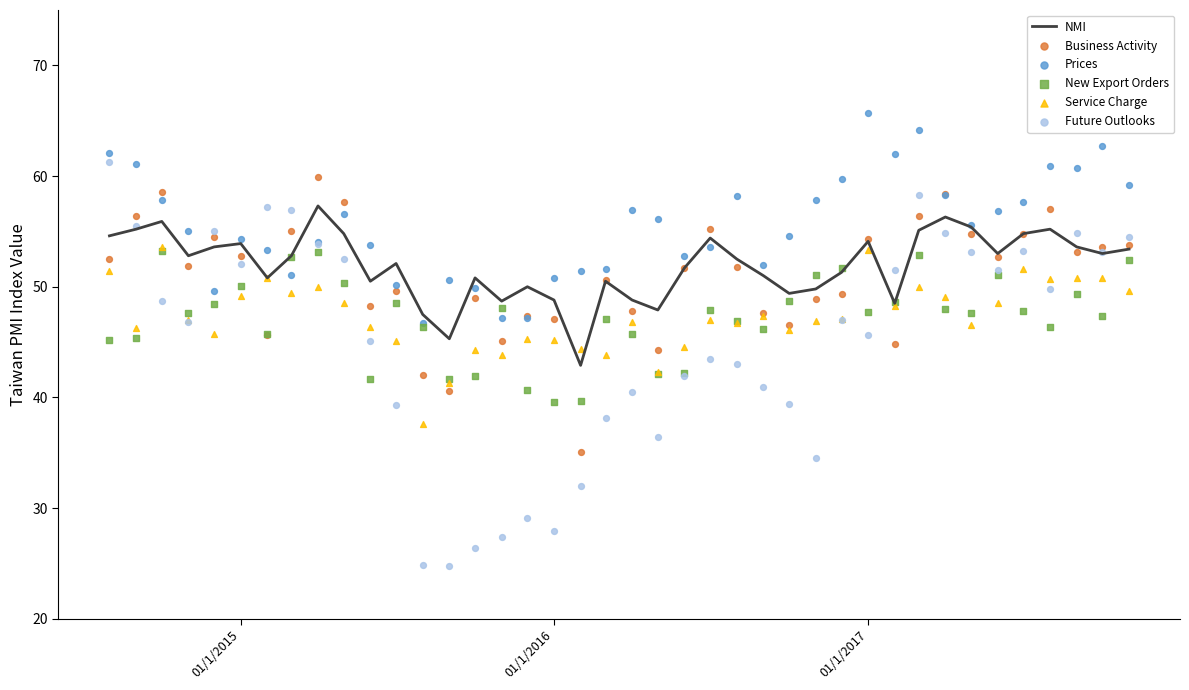

Which series has the largest total across all categories?

Prices